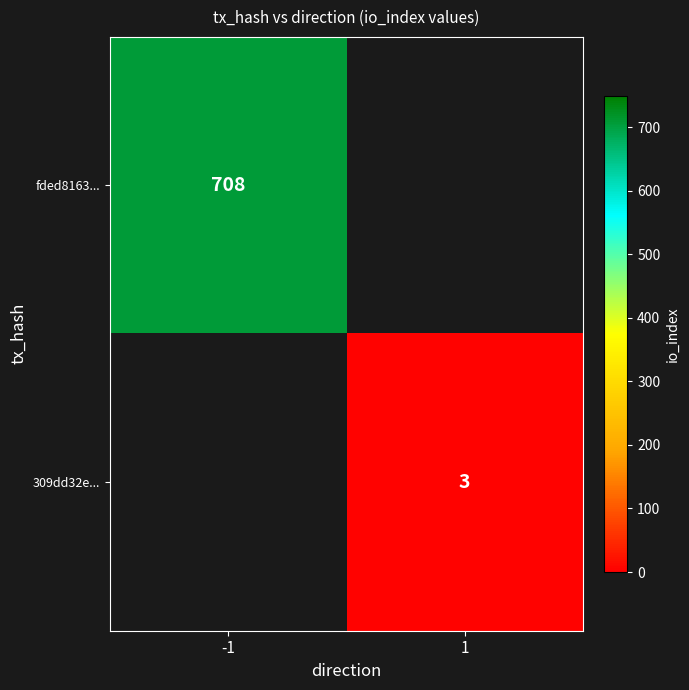

Is the value of 309dd32e... at 1 greater than the value of fded8163... at -1?

No